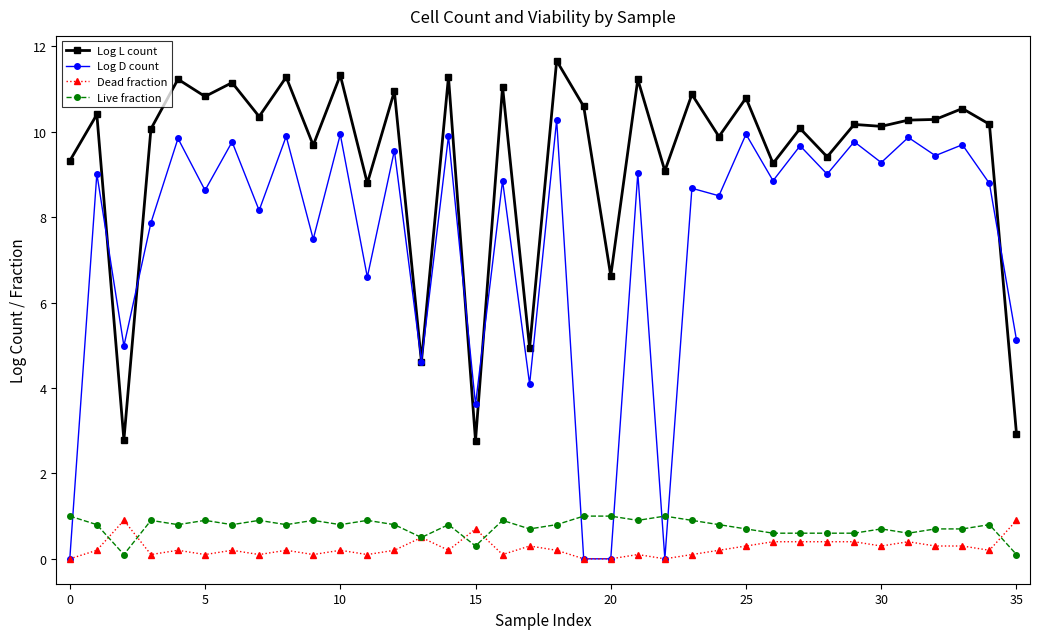

True or false: Dead fraction and Log L count cross at least once.

False